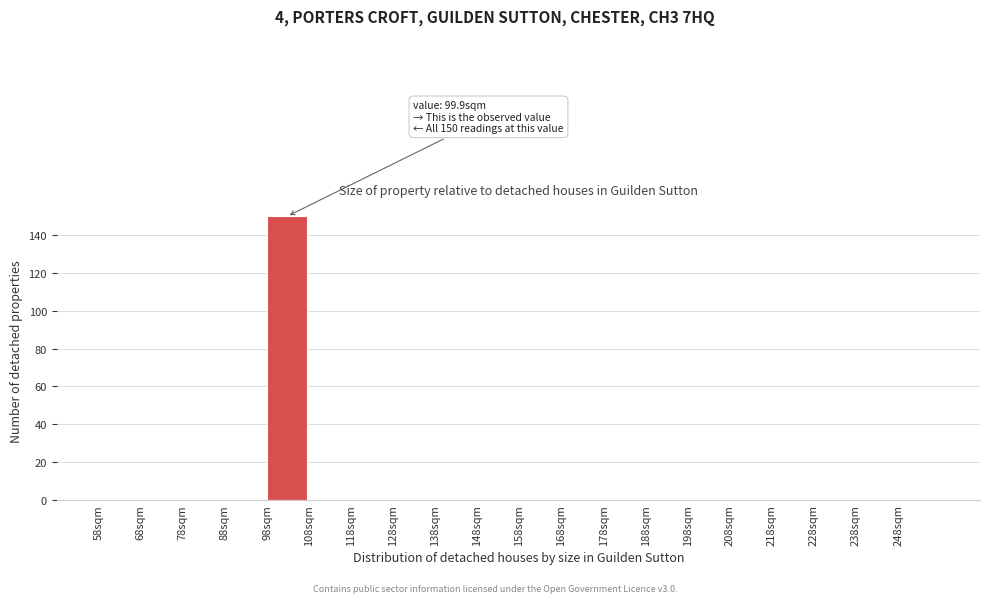

Which range on the x-axis has the tallest bar?

98 to 108